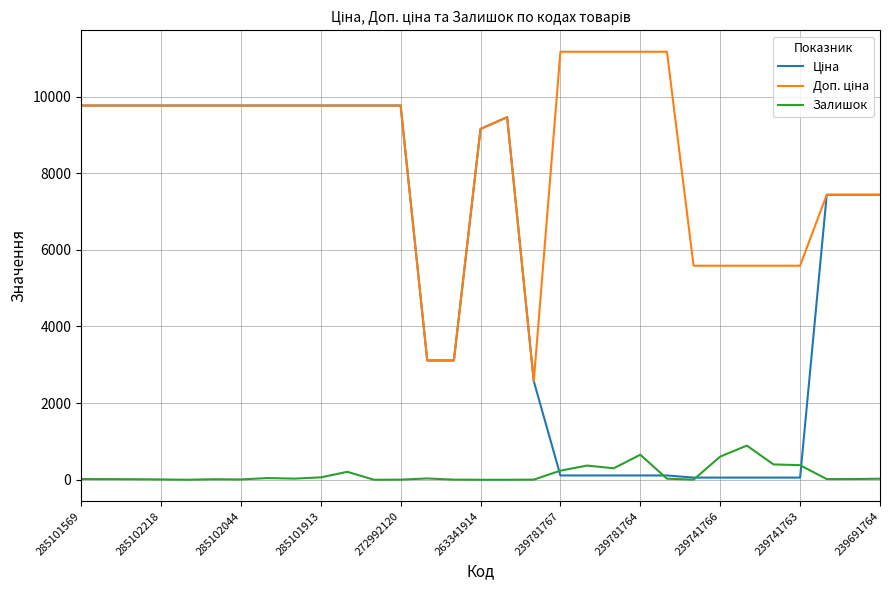

What is the greatest value displayed?

11169.0